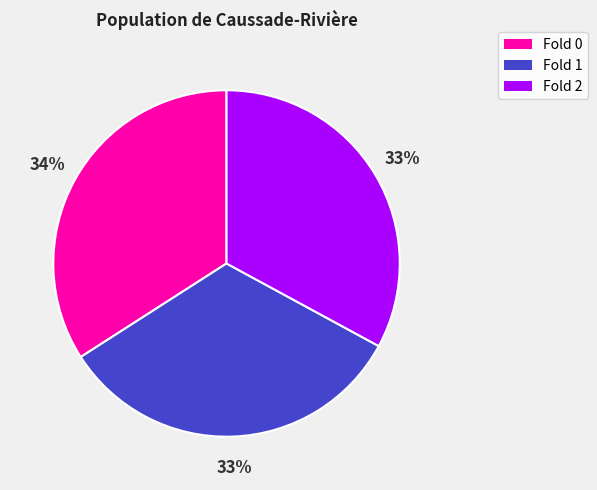

Combined, do Fold 2 and Fold 0 account for over 50%?

Yes